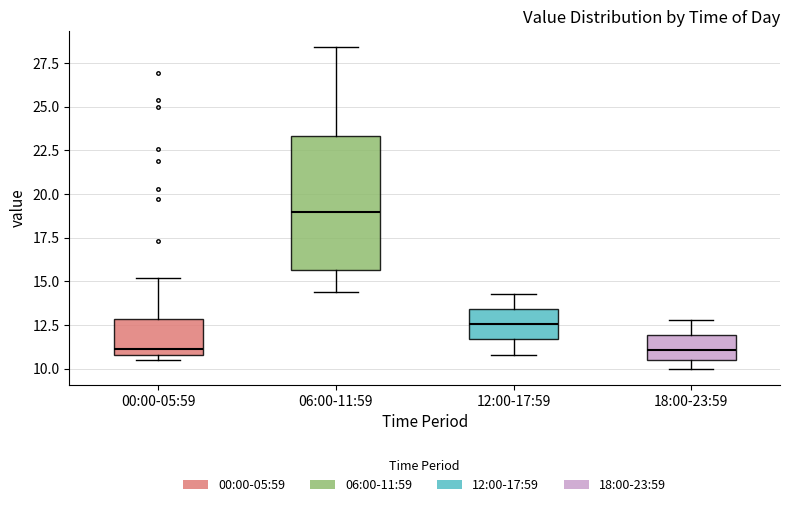

Where does the upper whisker of the box for 00:00-05:59 end on the y-axis? The values are not printed on the chart, so give them approximately, as read against the axis.

15.0